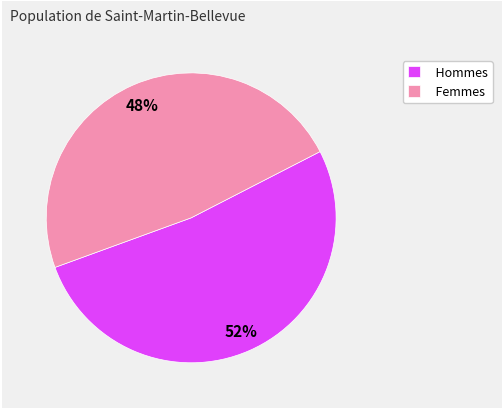

Is it true that Femmes is 36% of the pie?

False